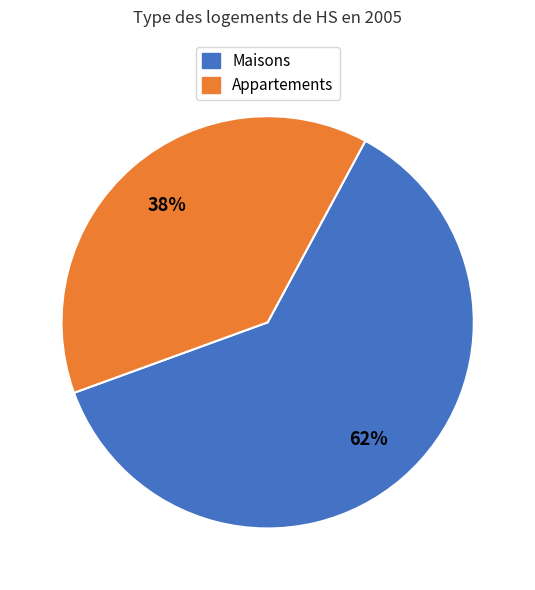

Is there a majority slice in this chart?

Yes